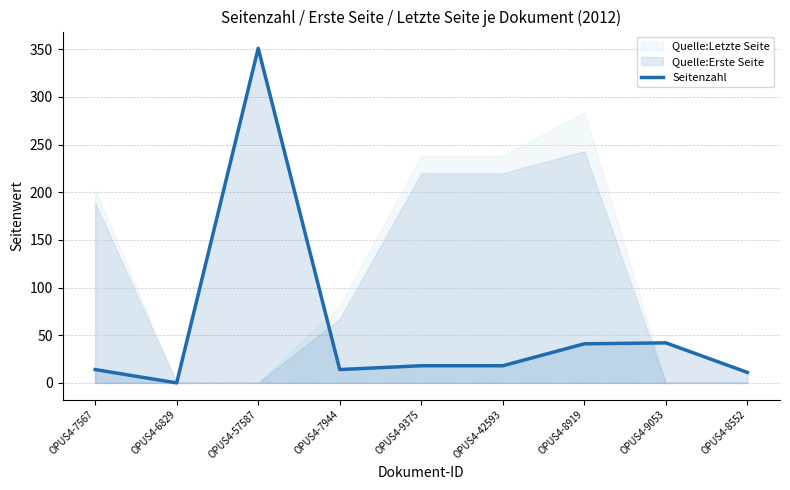

The value of Seitenzahl at OPUS4-7944 is 14. True or false?

True